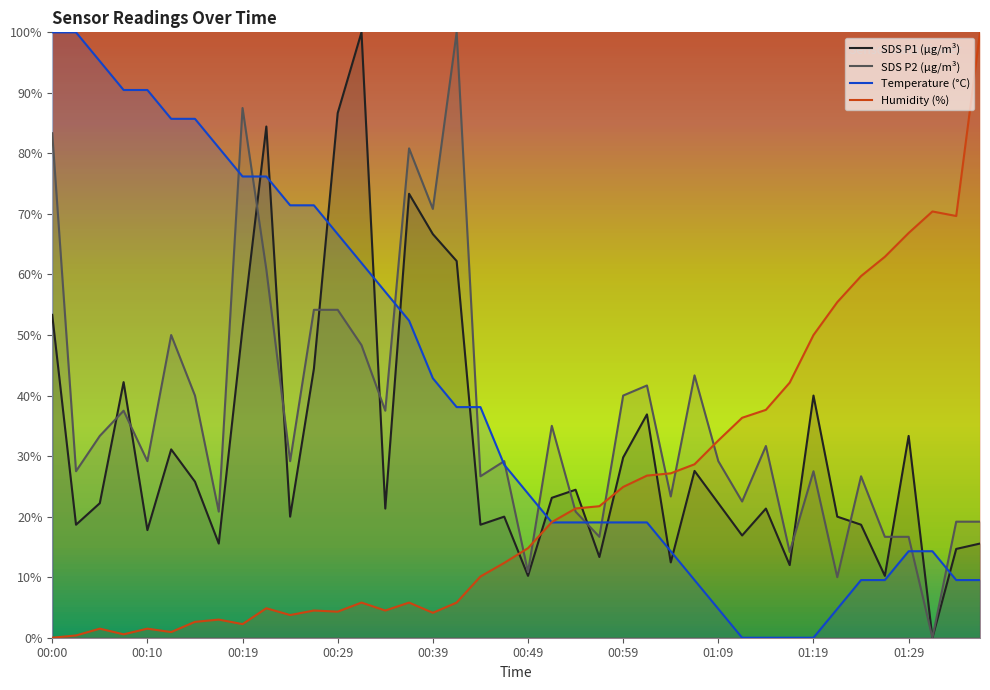

Where is the first local minimum for Humidity?

00:07